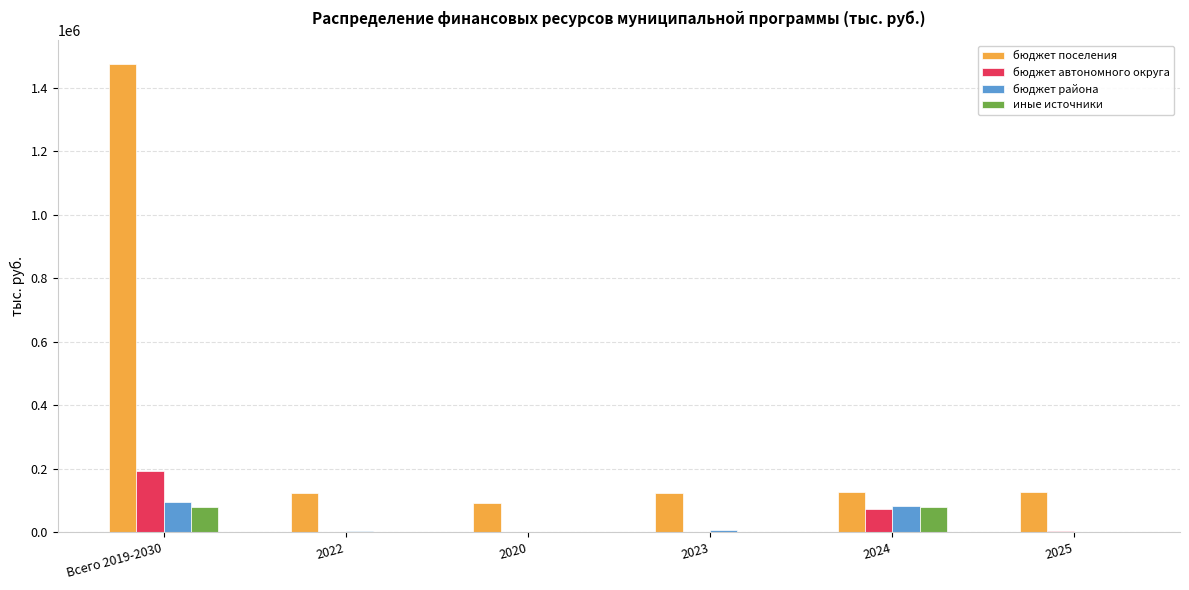

Which category has the highest value in the бюджет автономного округа series?

Всего 2019-2030